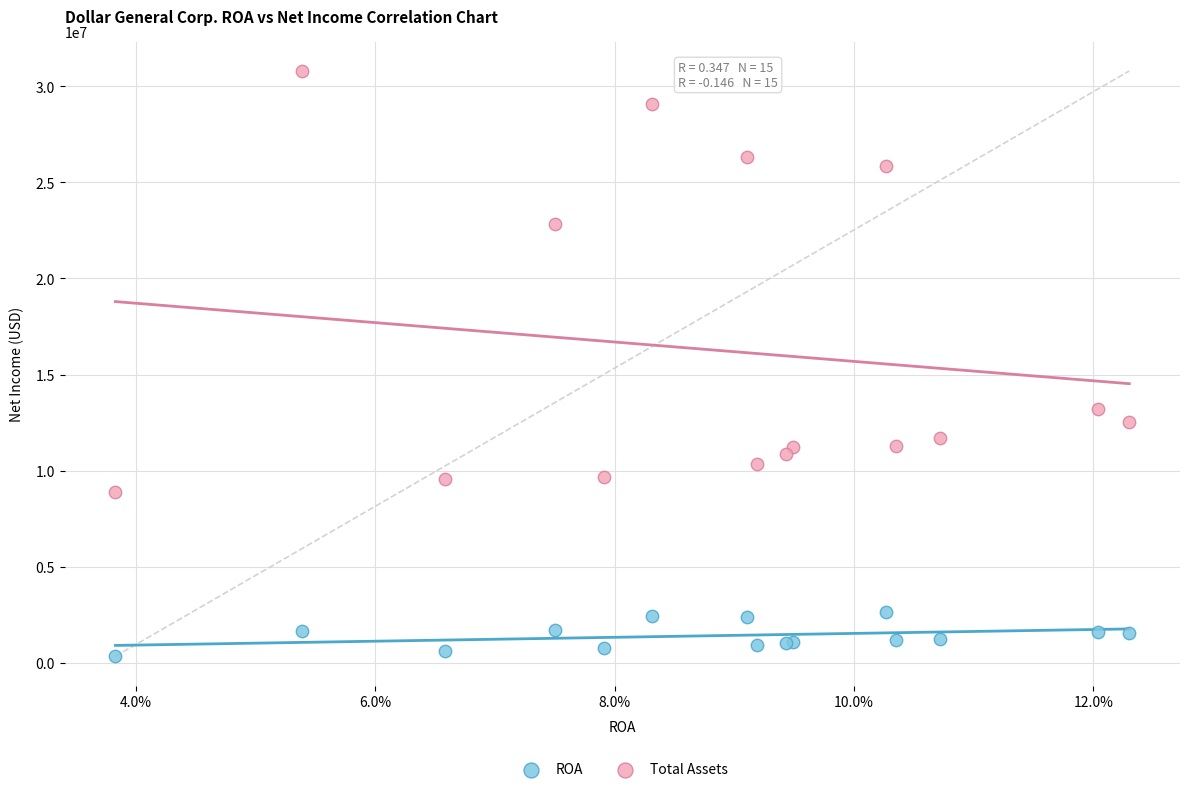

Which series contains the highest Y value?

Total Assets